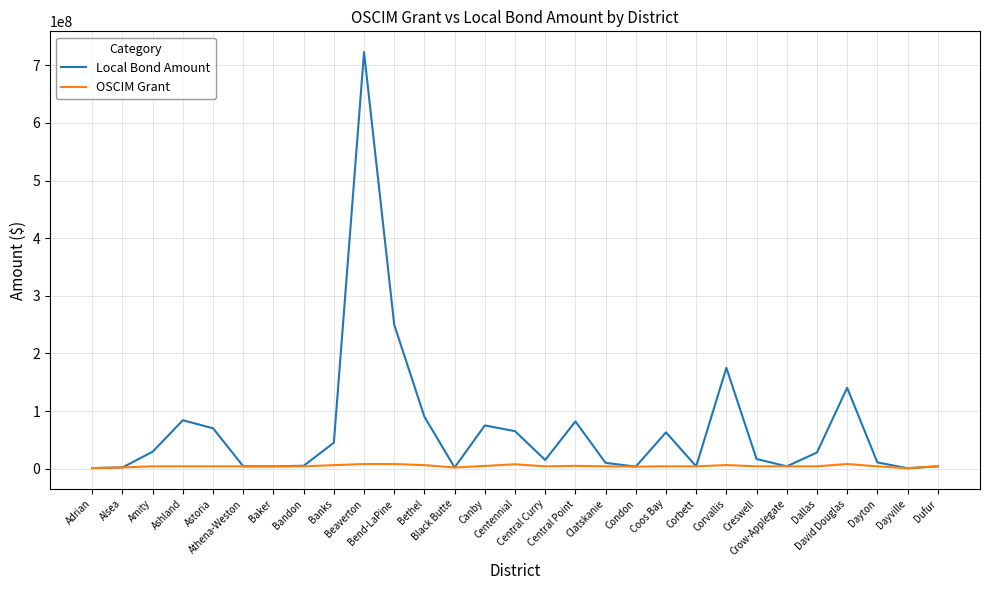

How many lines are shown in the chart?

2